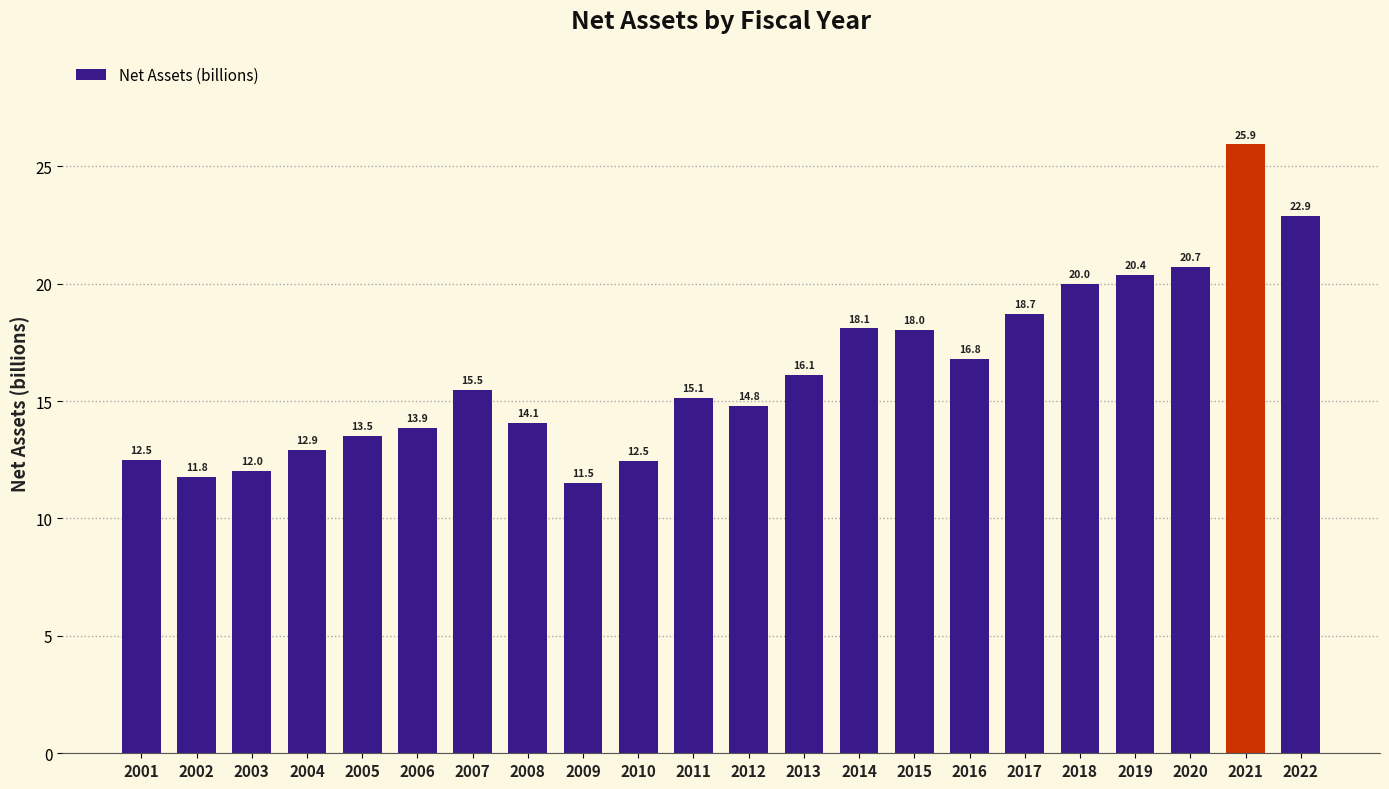

Where does the data first go above 15?

2007